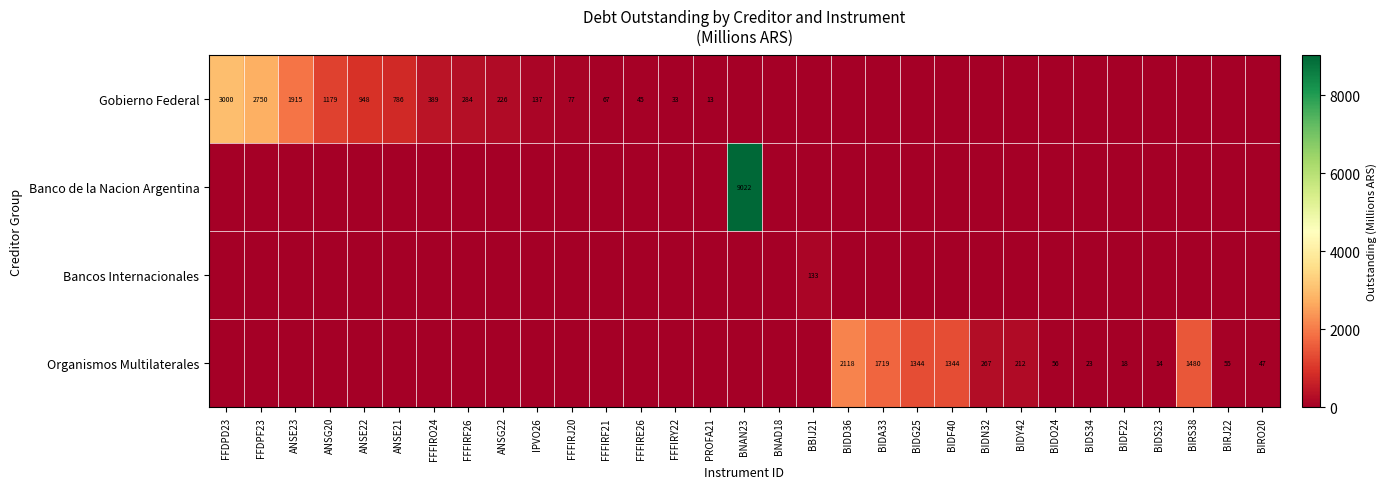

The Gobierno Federal series shows 389 at FFFIRO24. True or false?

True